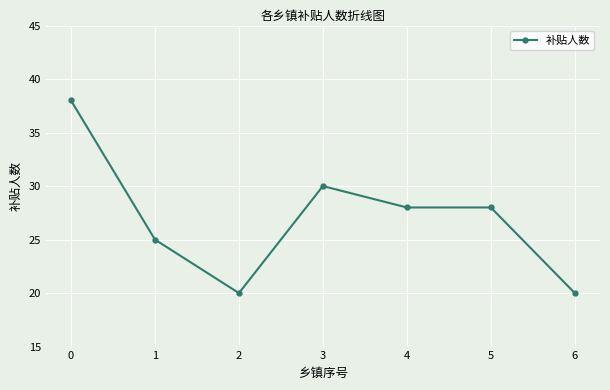

Is it true that the value at 5 is 7?

False